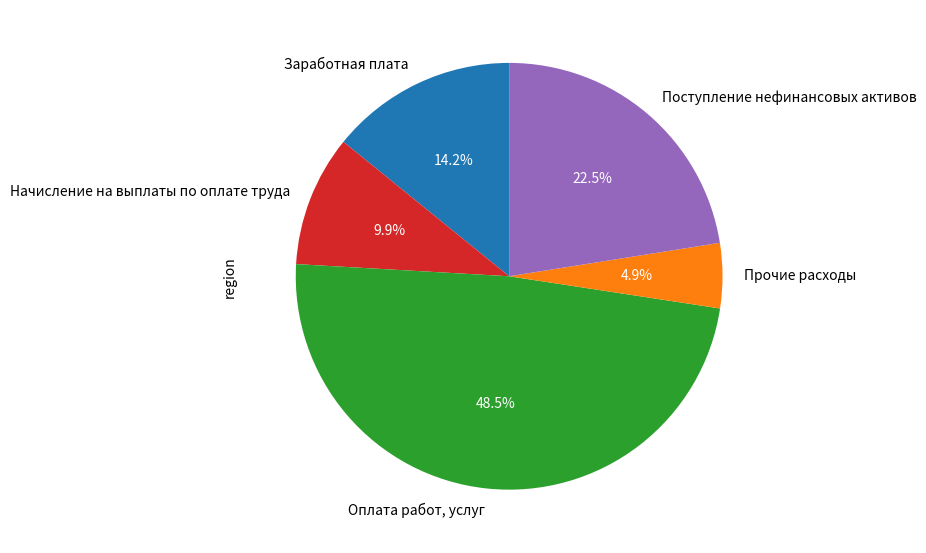

Between Начисление на выплаты по оплате труда and Оплата работ, услуг, which is larger?

Оплата работ, услуг